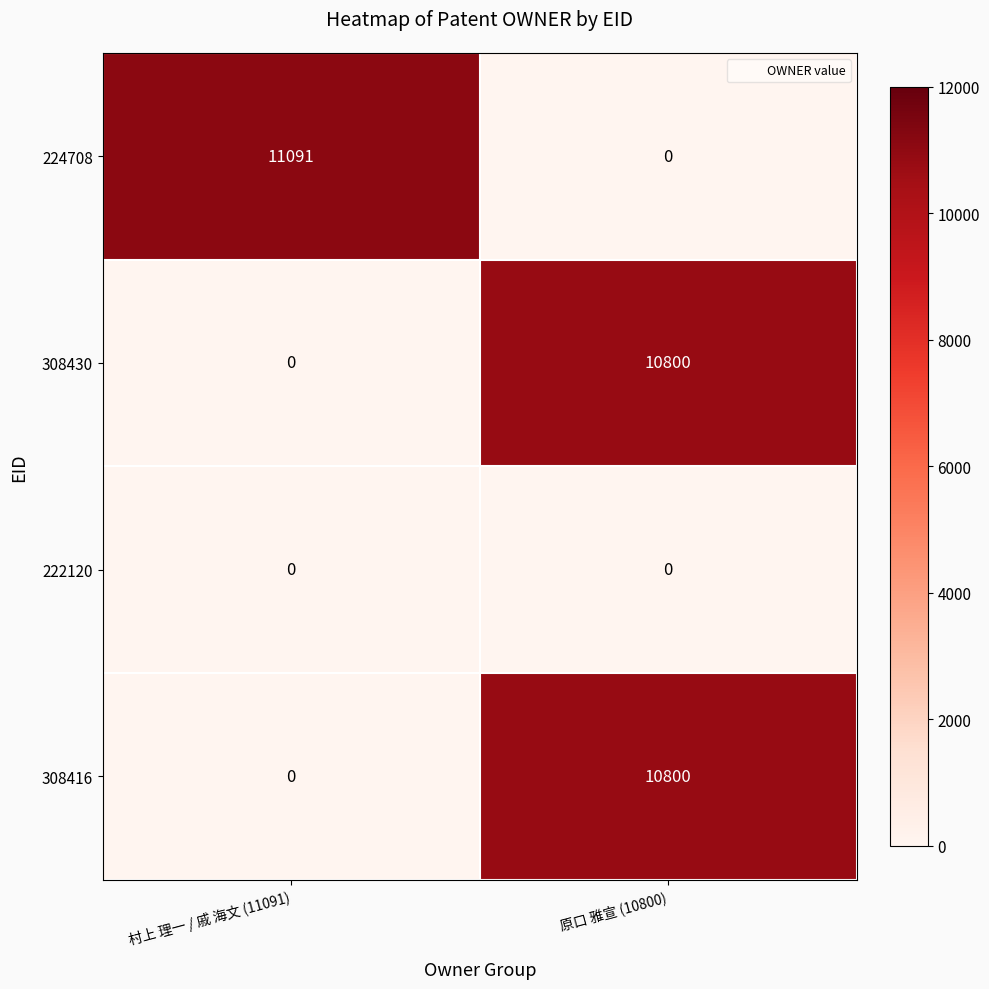

Count the number of categories in the chart.

2